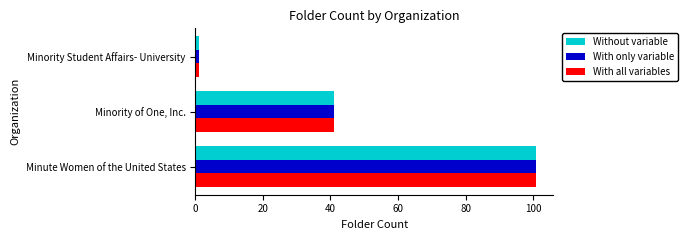

At which label is Without variable closest to 51?

Minority of One, Inc.